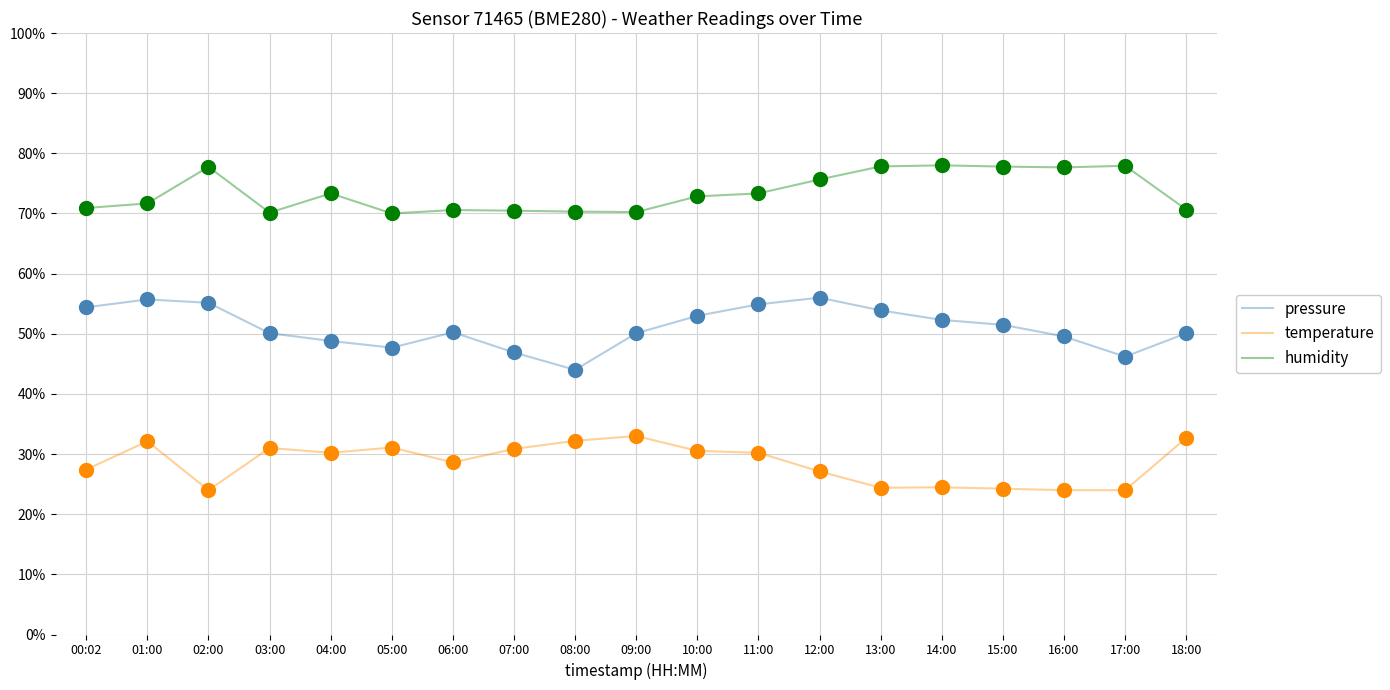

What are all the series names shown in the legend?

pressure, temperature, humidity